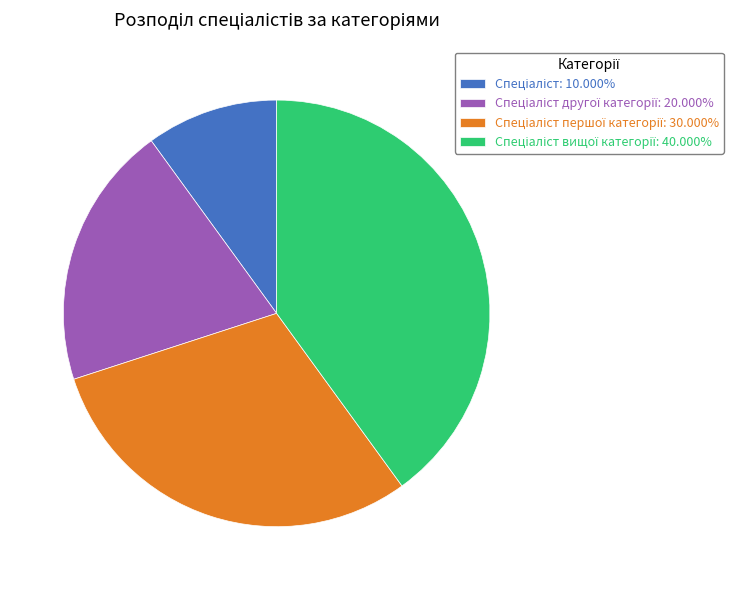

Does any single category account for the majority?

No